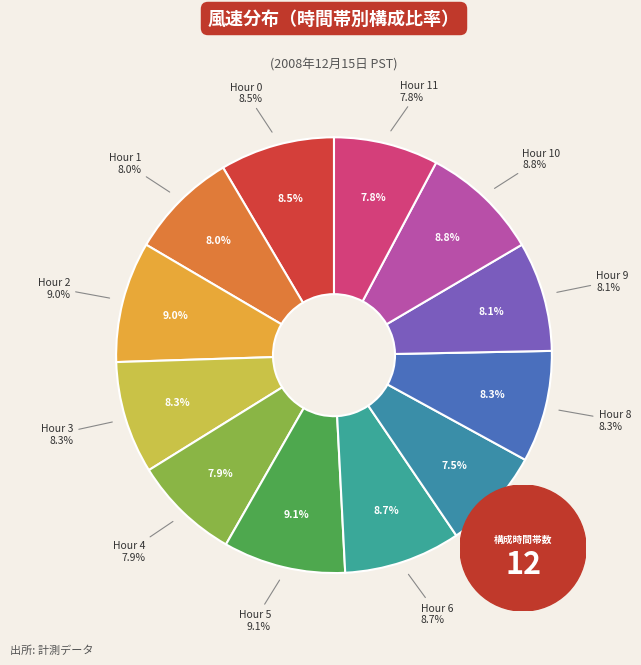

True or false: Hour 7 accounts for 8% of the total.

True